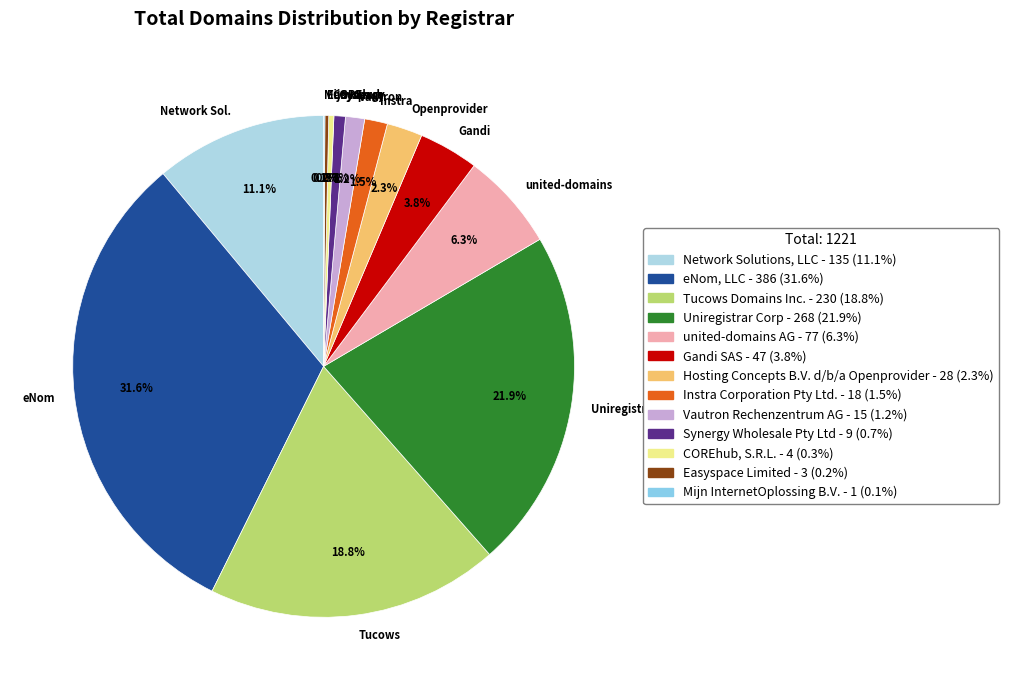

Which category has the biggest portion of the pie?

eNom